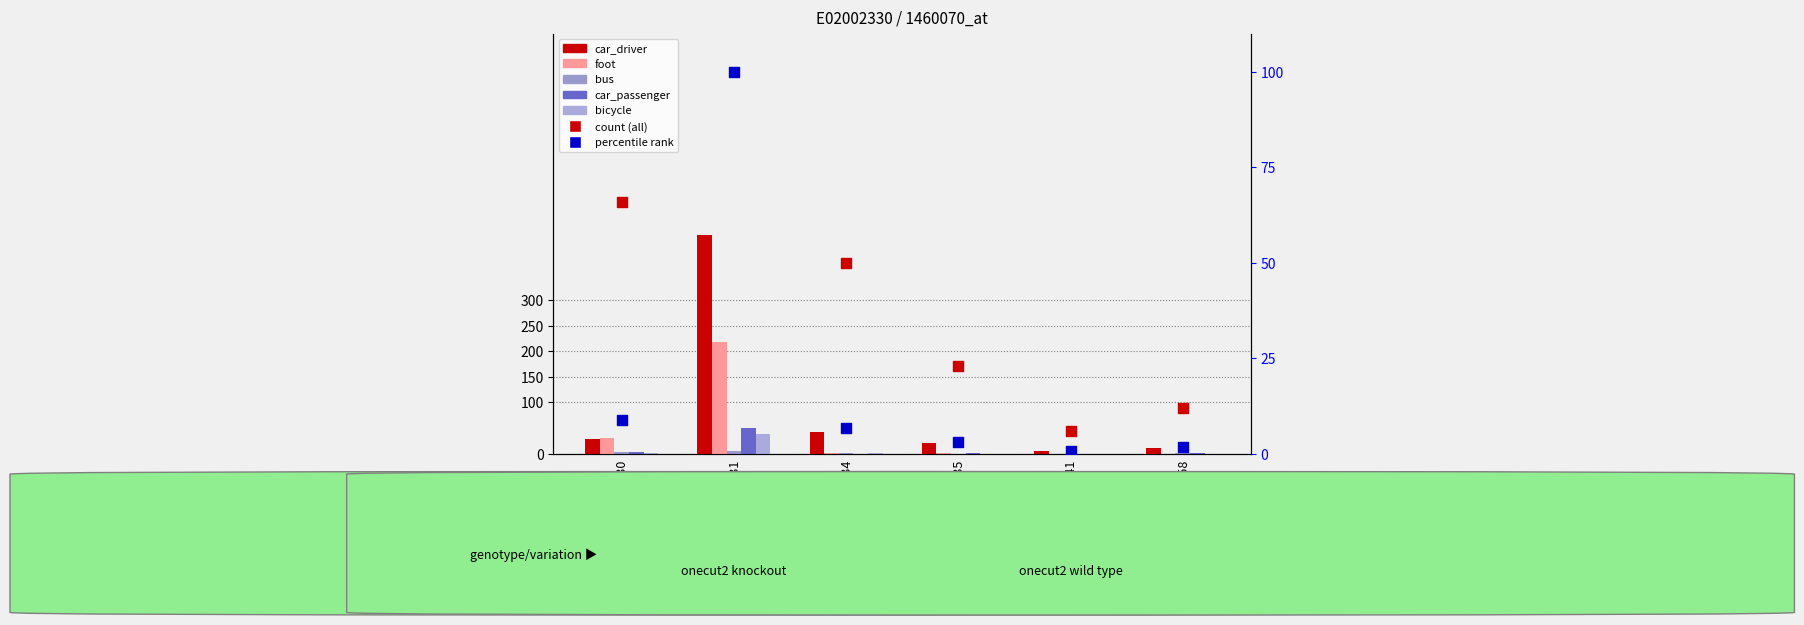

At which category is the sum across all series the highest?

E02002331